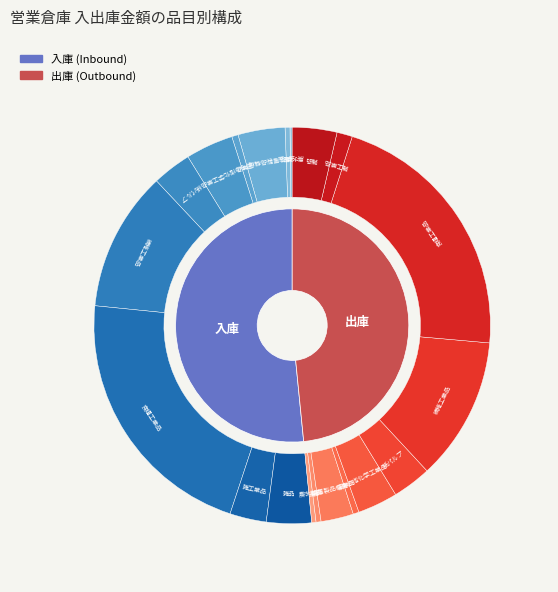

To the nearest percent, what portion does その他化学工業品 represent?

8%